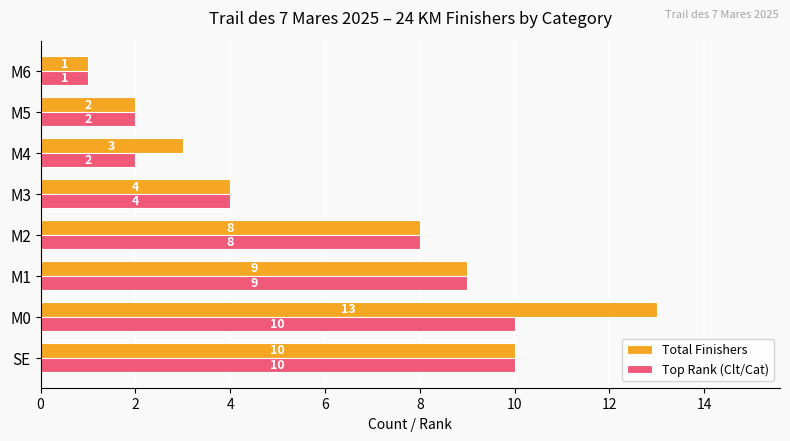

How many categories are shown in the chart?

8